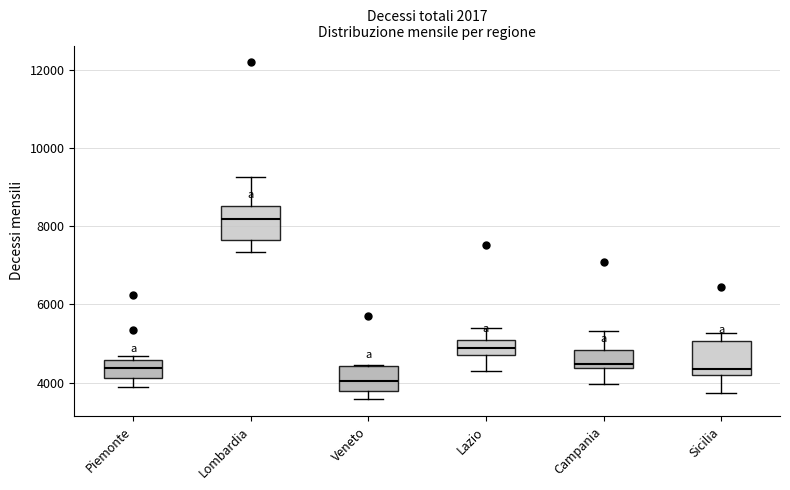

Reading left to right, read every box against the y-axis: the position of its median line, the range the box covers, and the ends of its whiskers. The values are not printed on the chart, so give them approximately, as read against the axis.

Piemonte: median 4400, box 4200 to 4600, whiskers 3800 to 4600 (just above the box's upper edge)
Lombardia: median 8200, box 7600 to 8600, whiskers 7400 to 9200
Veneto: median 4000, box 3800 to 4400, whiskers 3600 to 4400
Lazio: median 4800 (inside the box), box 4800 to 5200, whiskers 4400 to 5400
Campania: median 4400 (just above the box's lower edge), box 4400 to 4800, whiskers 4000 to 5400
Sicilia: median 4400, box 4200 to 5000, whiskers 3800 to 5200